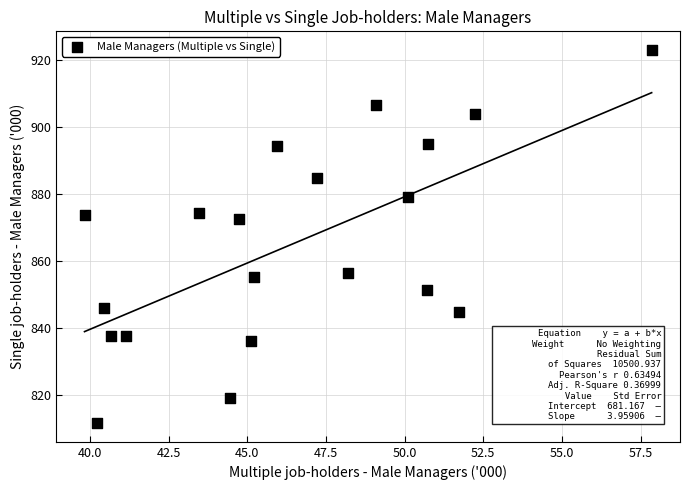

What is the range of X values (max minus min)?

18.0